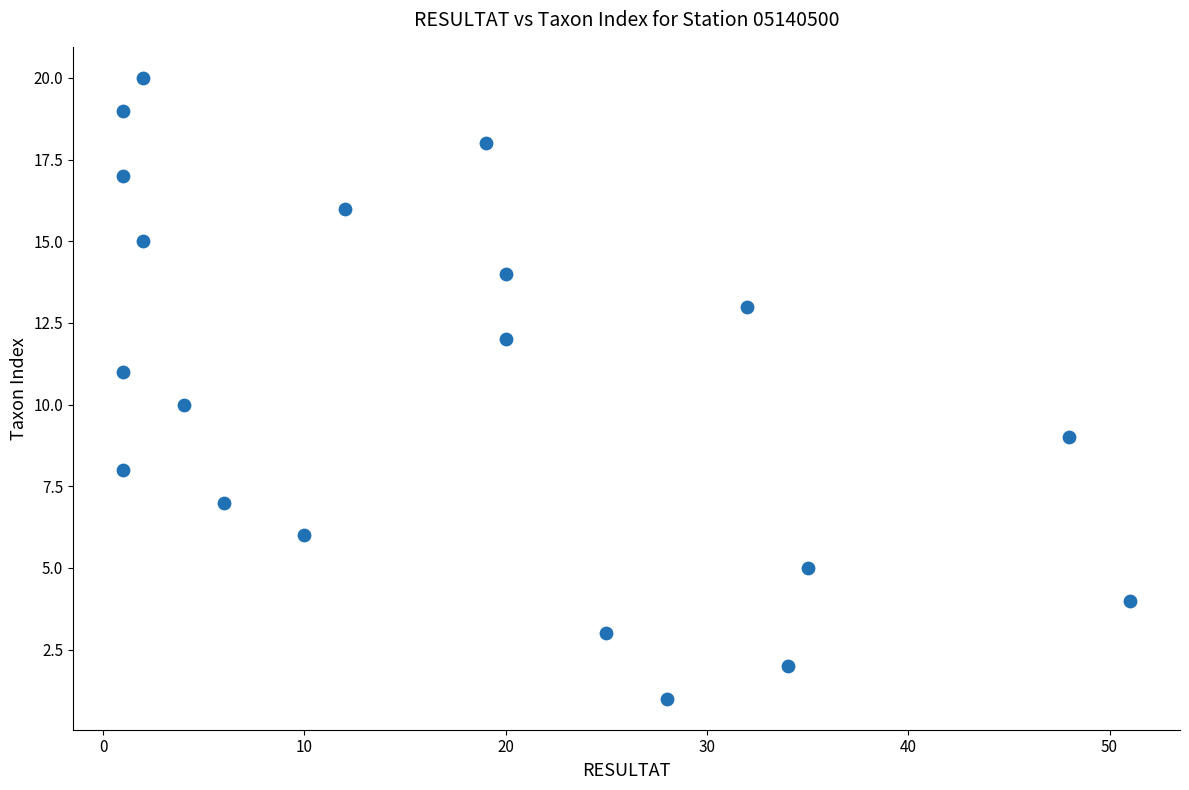

What is the range of X values (max minus min)?

50